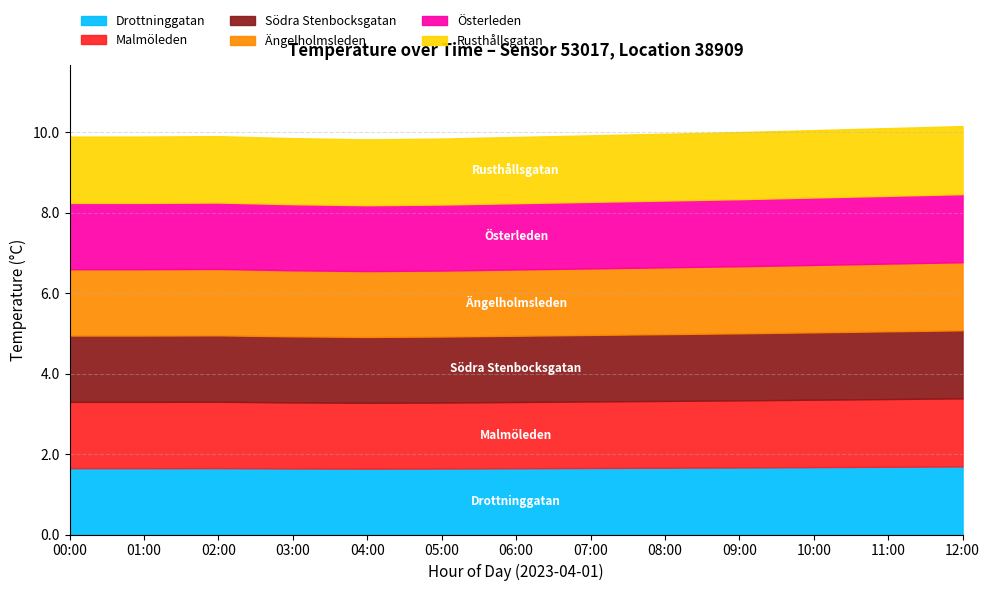

Does the chart have visible grid lines?

Yes